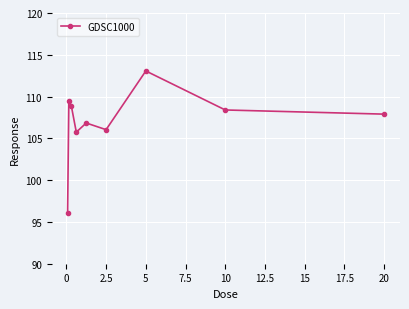

What is the minimum value shown in the chart?

96.1